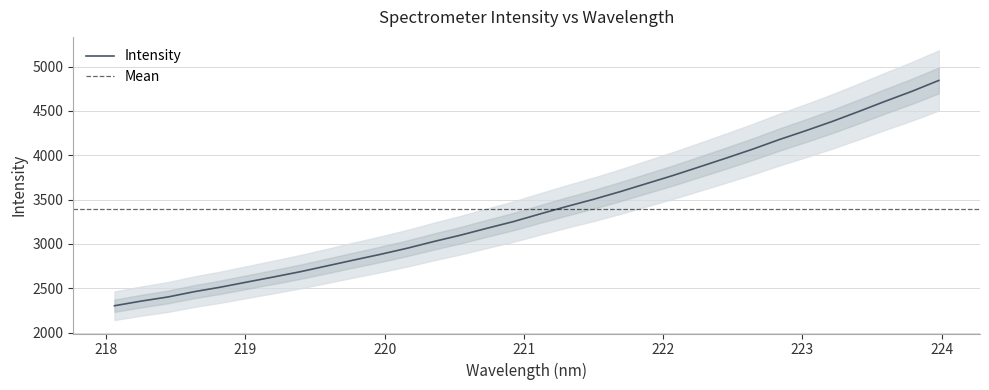

What is the label of the 14th point from the left?

220.5444